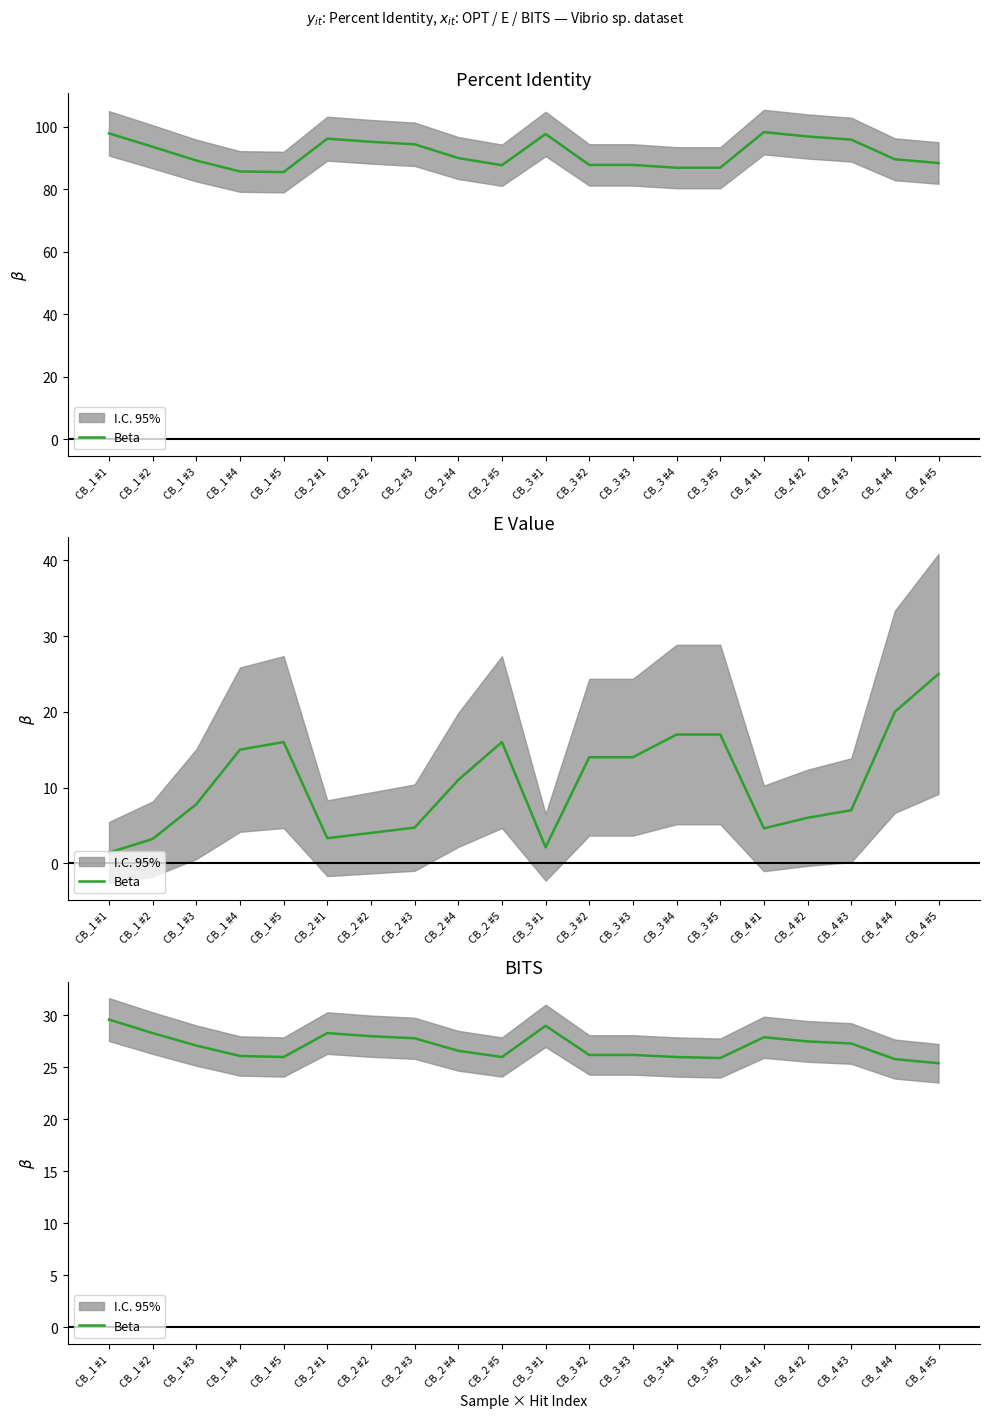

The chart shows a value of 28.0 at CB_2 #2. True or false?

True